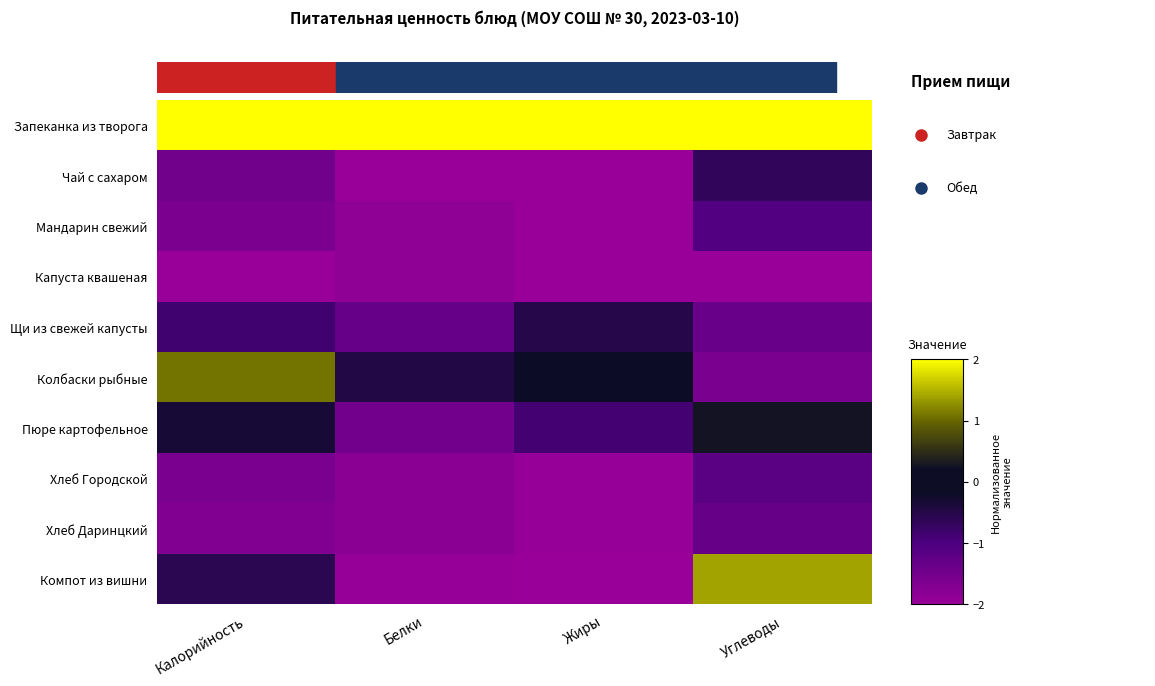

Which series has the largest range (max minus min)?

Компот из вишни